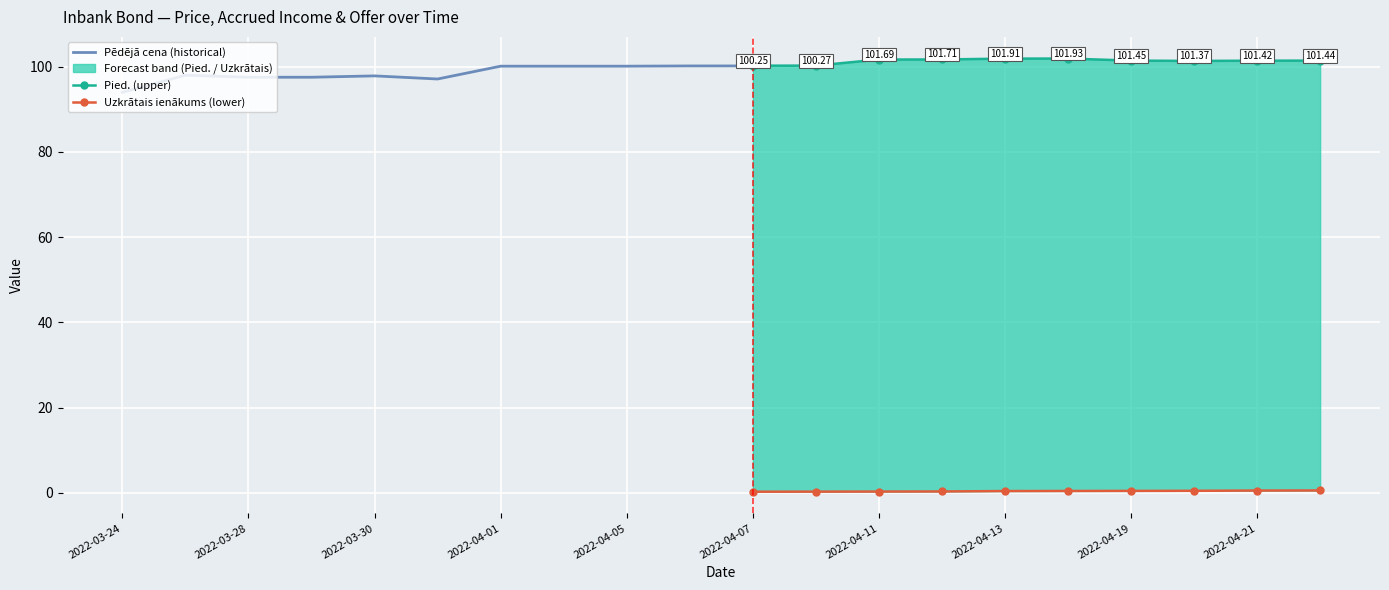

How many interior local peaks does the Pēdējā cena series have?

2